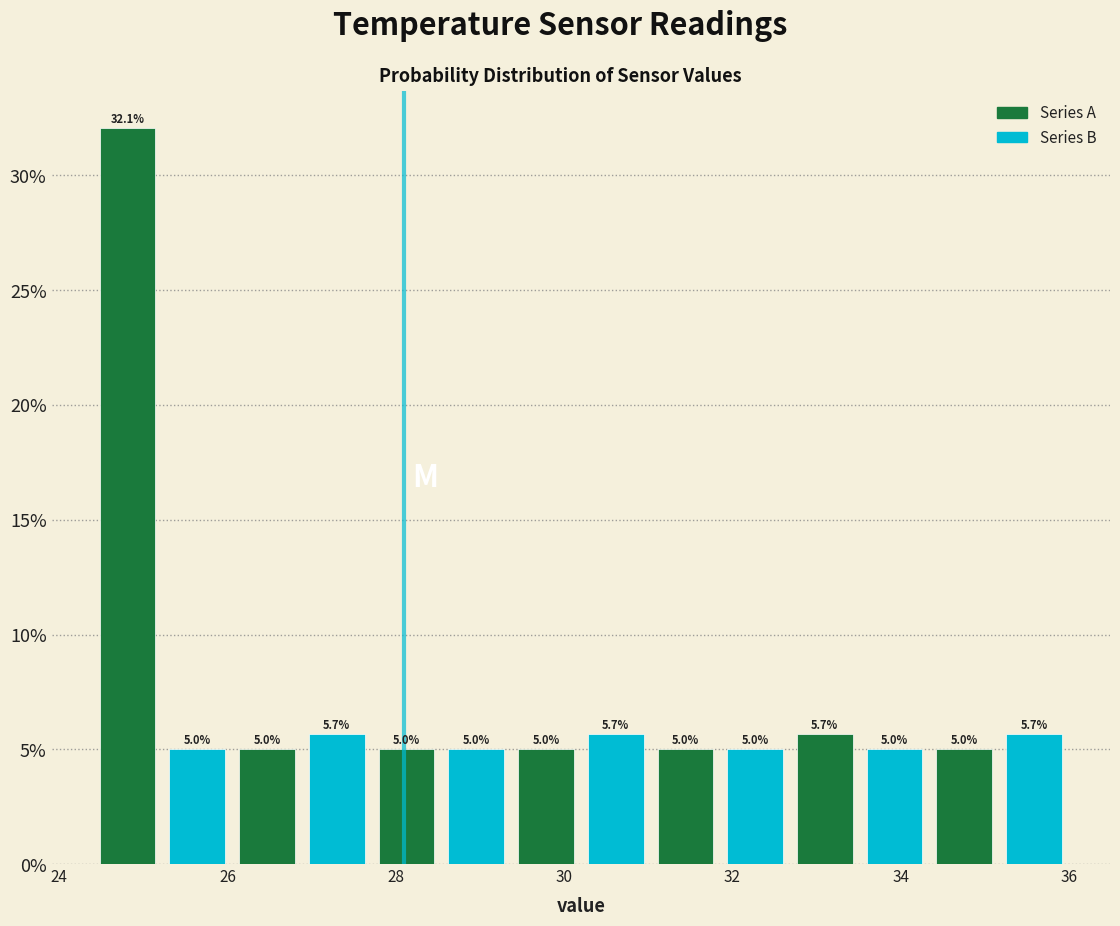

How tall is the bar that spans 28.6 to 29.4 on the x-axis? The bar edges are not printed on the chart, so give them approximately, as read against the axis.

5.0